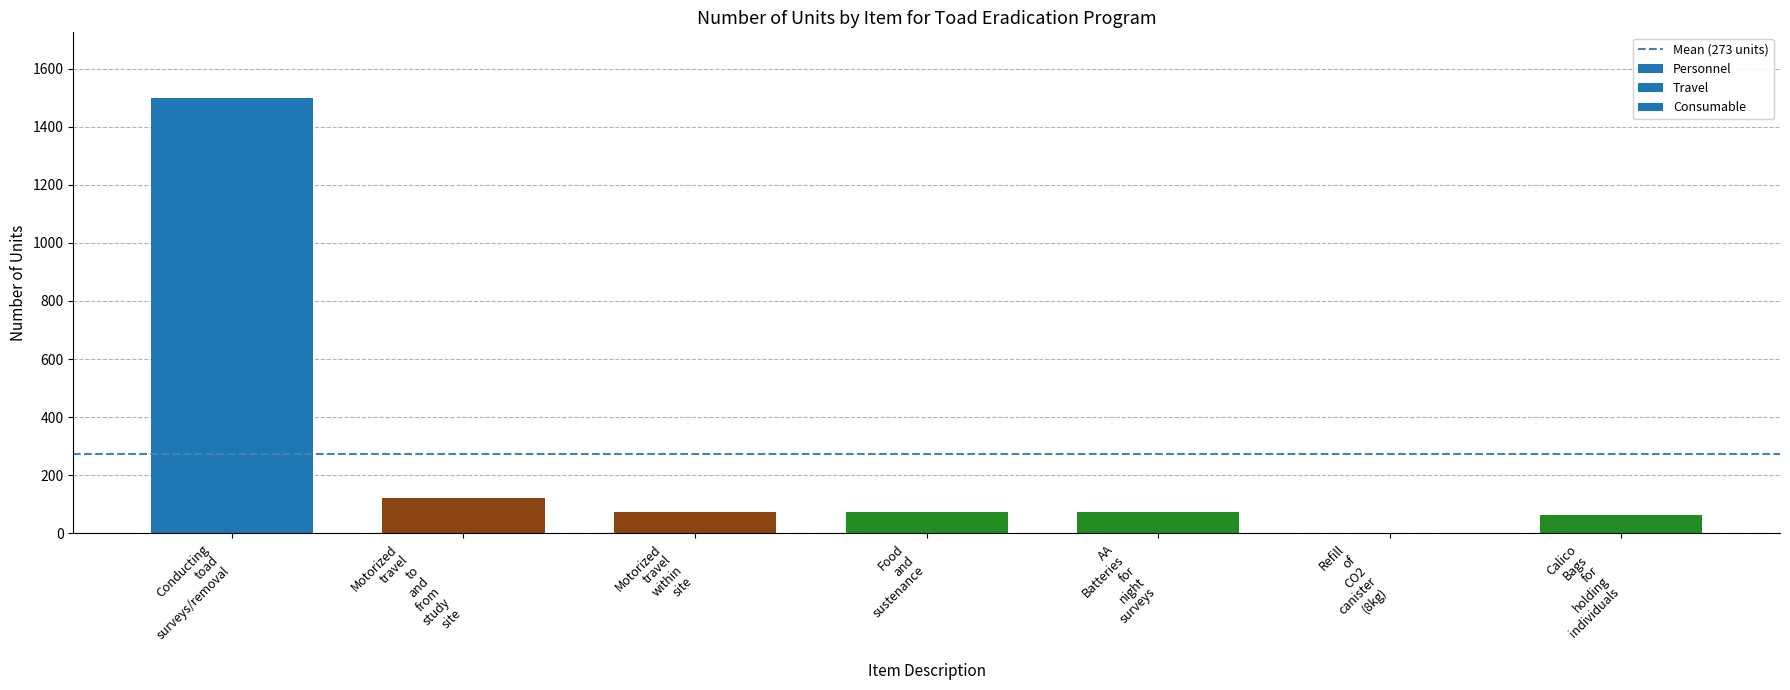

What is the sum of all values?

1909